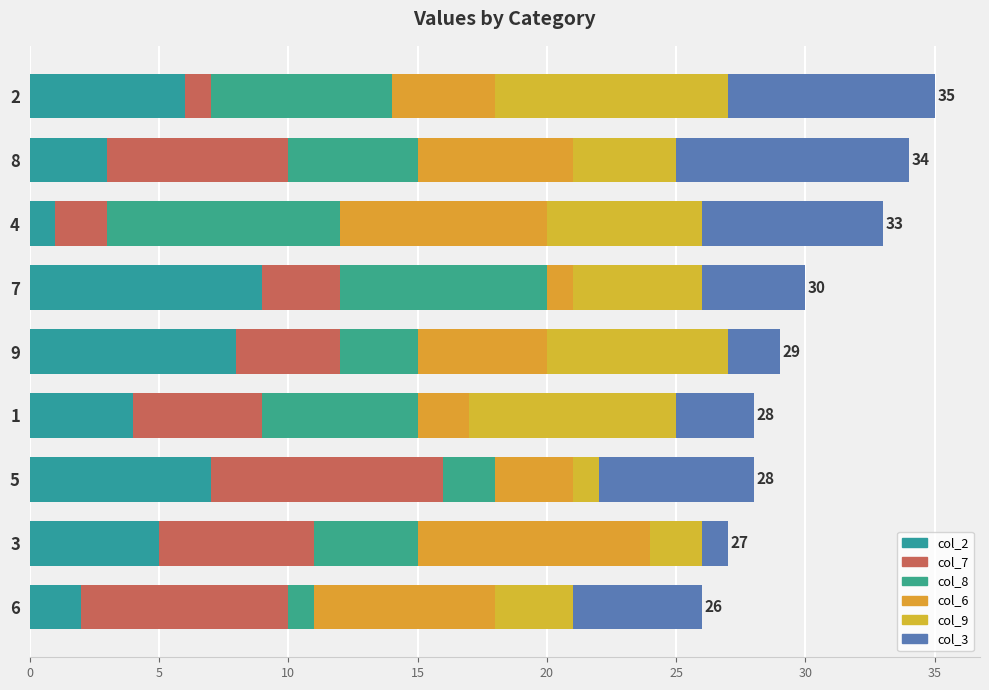

How many values in the col_2 series are below 5?

4